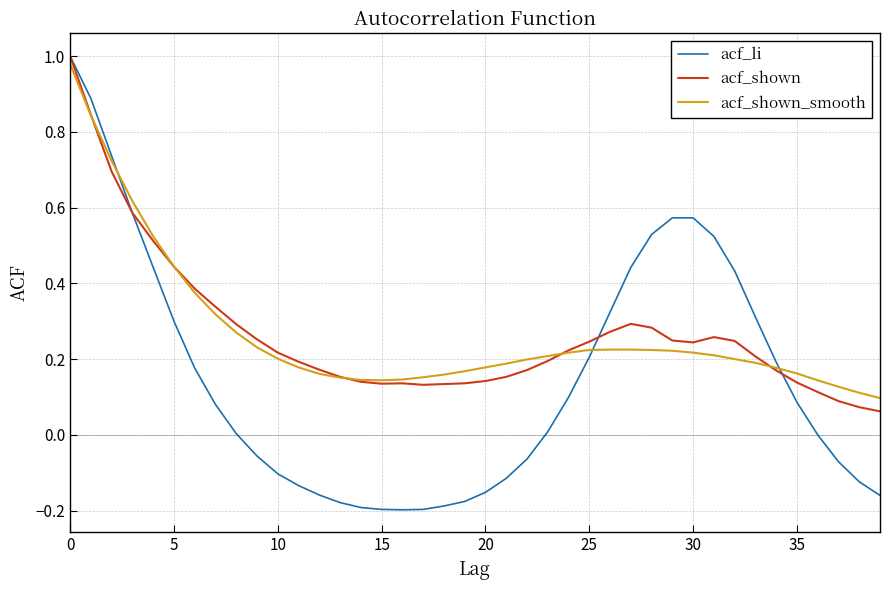

How many intersections are there between acf_li and acf_shown?

3